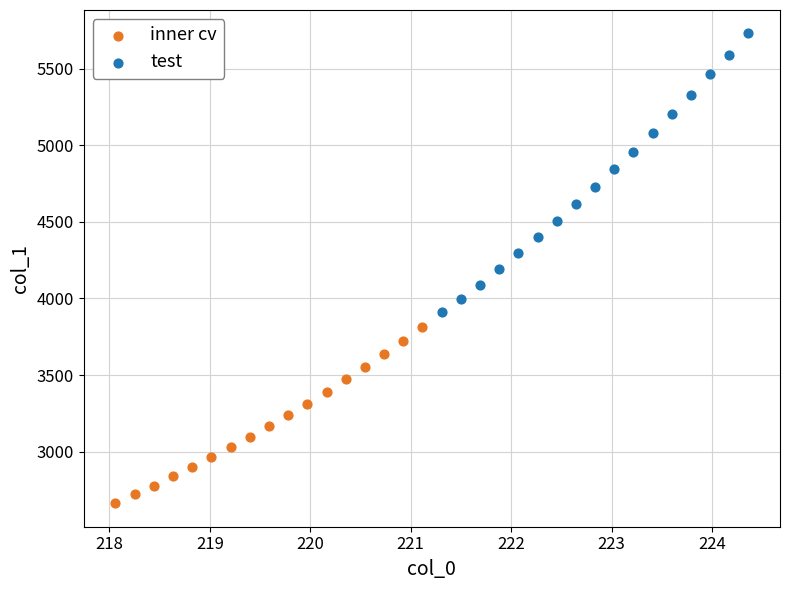

Which series has the largest Y range (max minus min)?

test